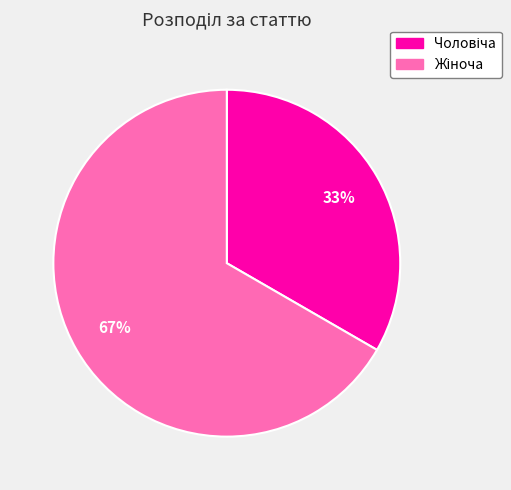

Is there a majority slice in this chart?

Yes